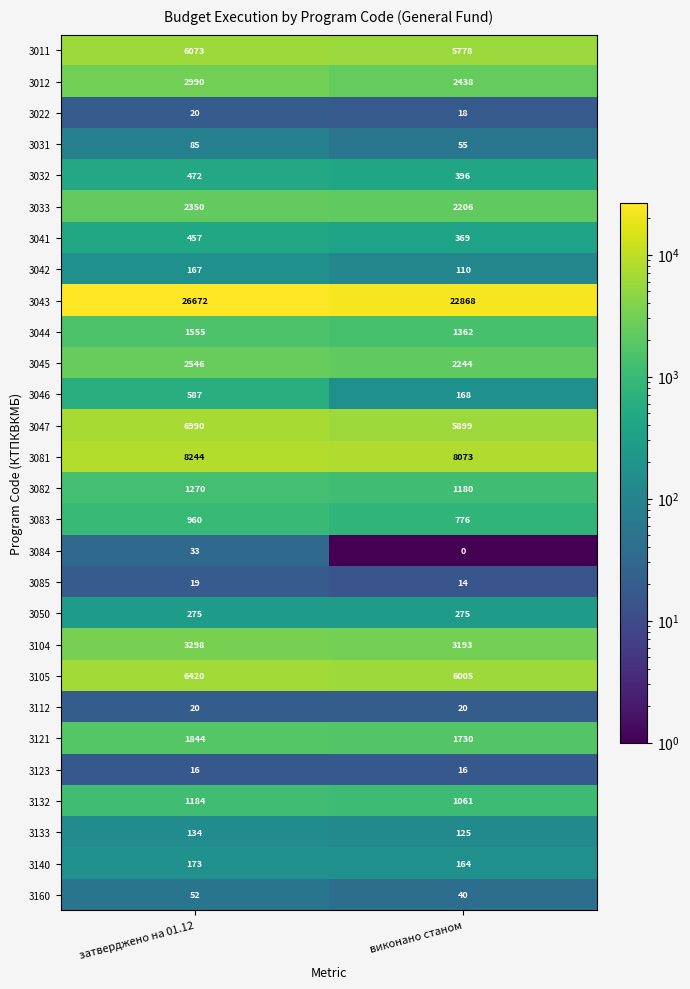

What is the sum of all 3082 values?

2450